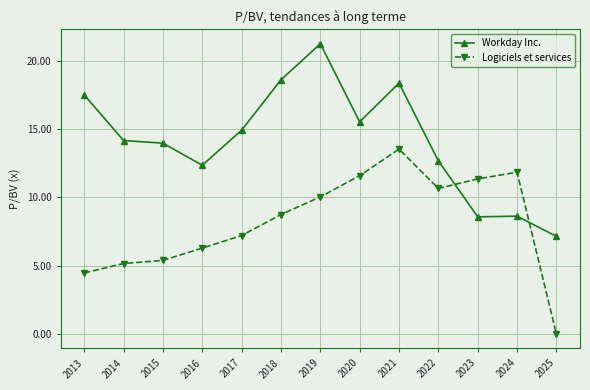

Rank the series by their average value, from highest to lowest.

Workday Inc., Logiciels et services